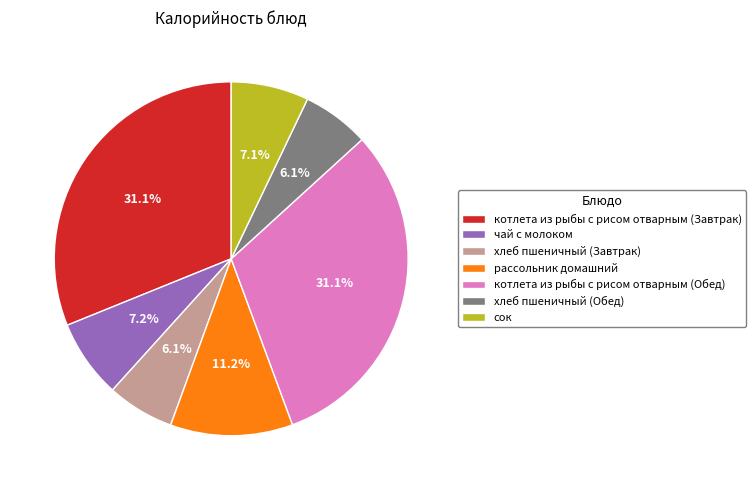

What percentage is NOT represented by котлета из рыбы с рисом отварным (Завтрак)?

68.9%